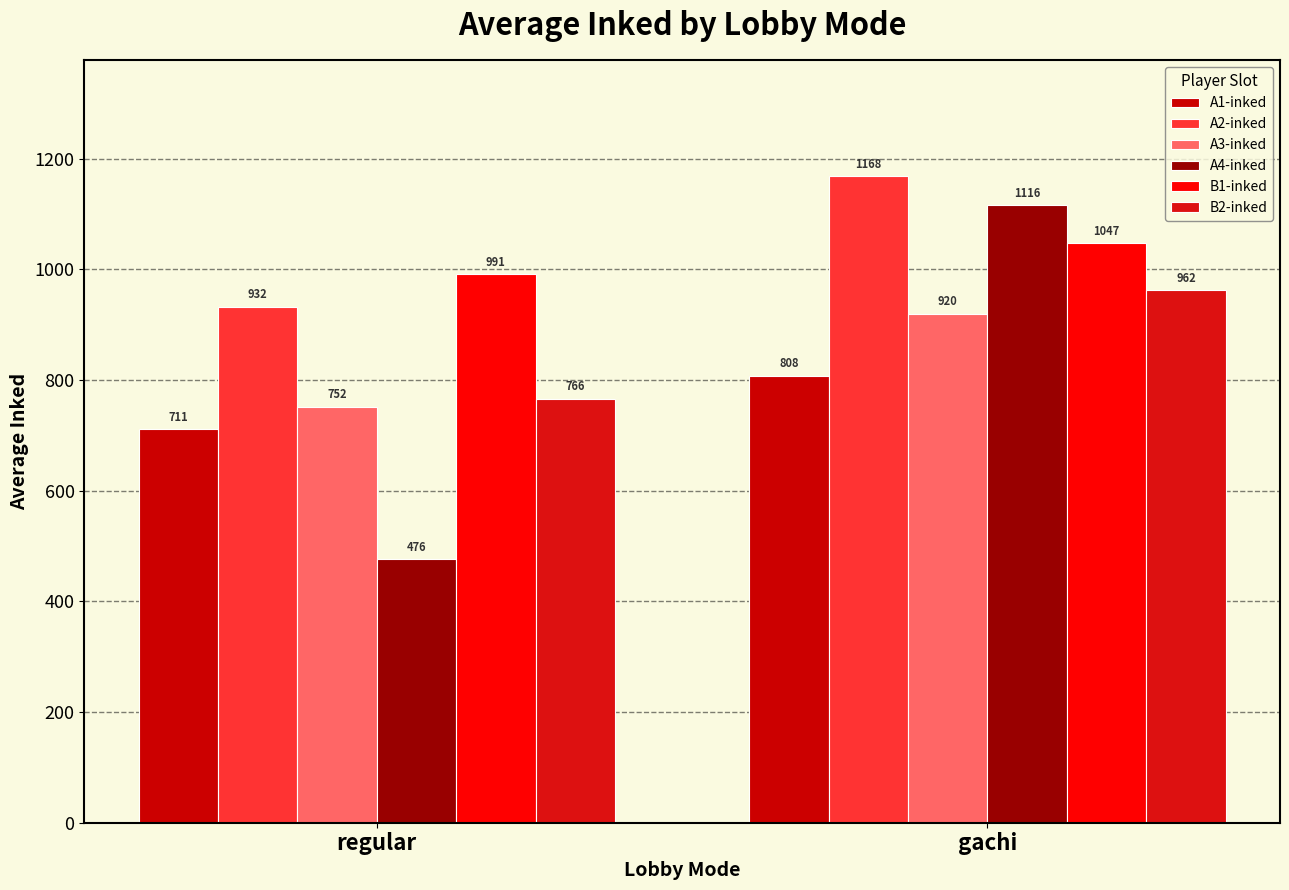

At regular, list the series in order from largest to smallest.

B1-inked, A2-inked, B2-inked, A3-inked, A1-inked, A4-inked